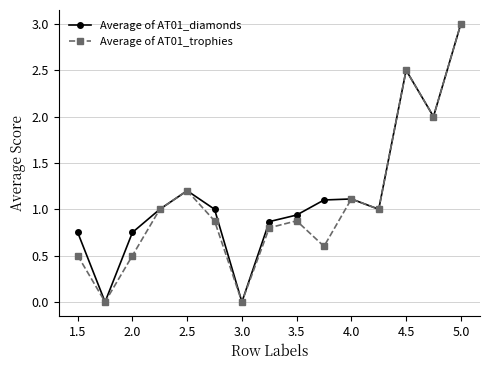

Does the chart have visible grid lines?

Yes